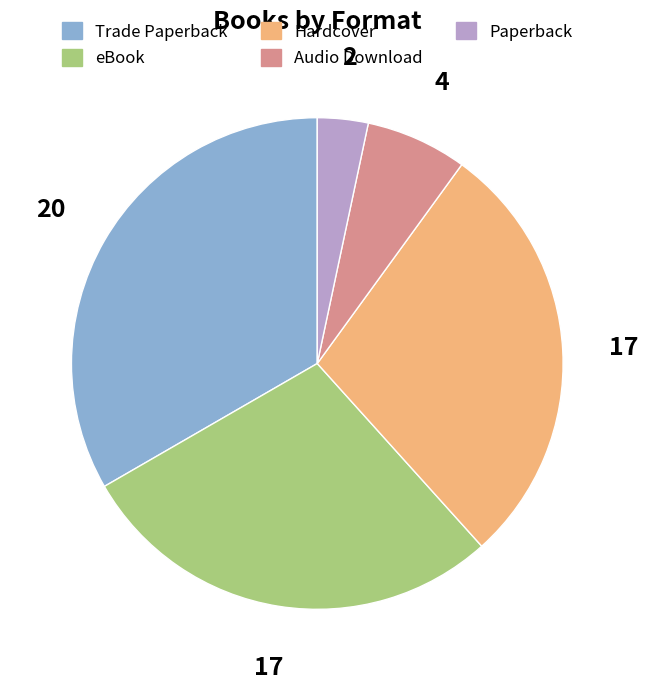

Approximately how many times larger is the value at Trade Paperback compared to Paperback?

10.0